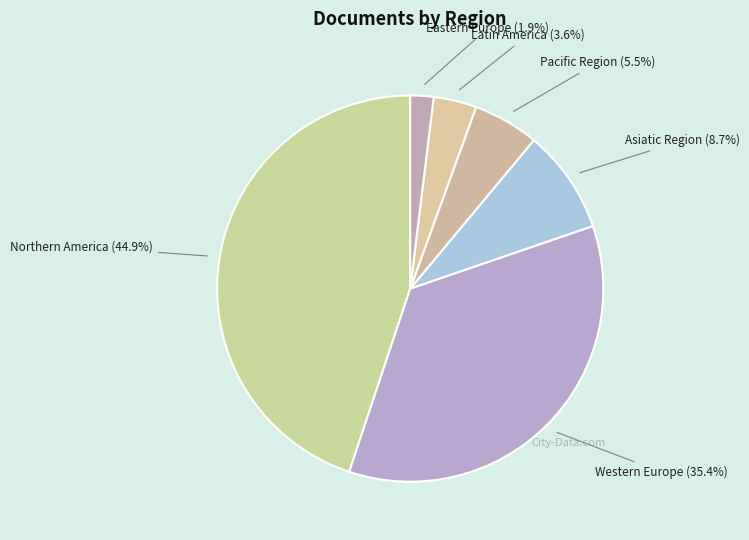

Approximately how many times larger is the value at Latin America compared to Pacific Region?

0.7